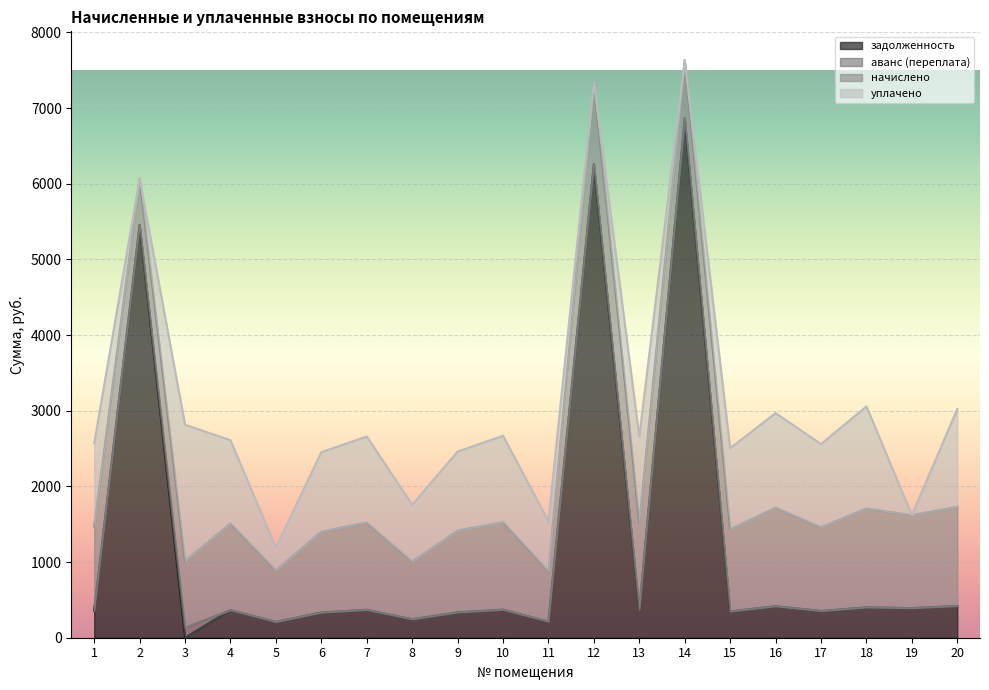

True or false: аванс (переплата) and уплачено cross at least once.

False